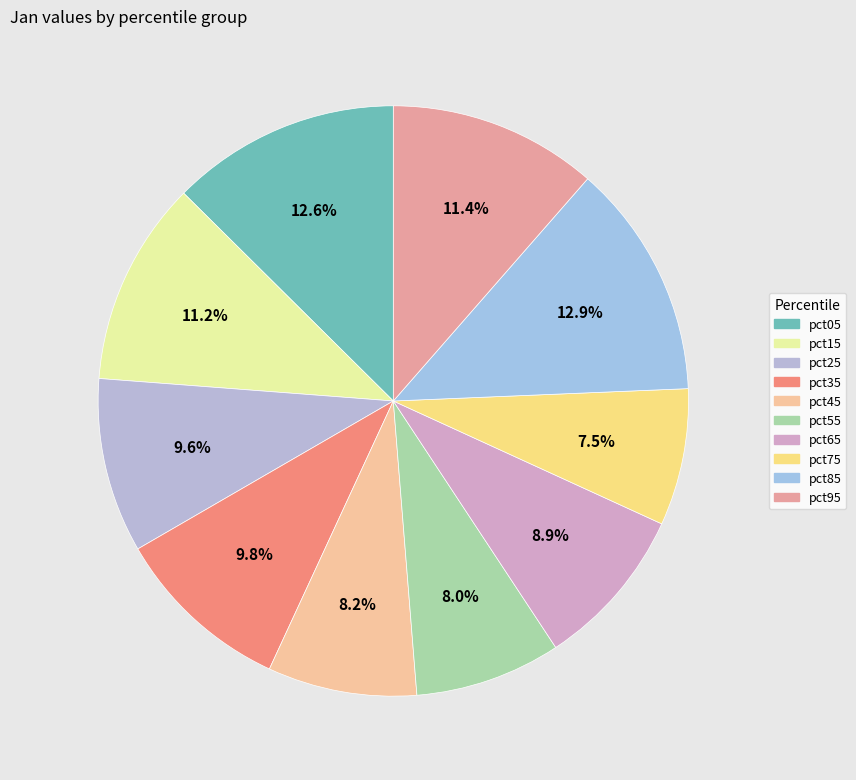

The pct15 slice represents 4% of the pie. True or false?

False